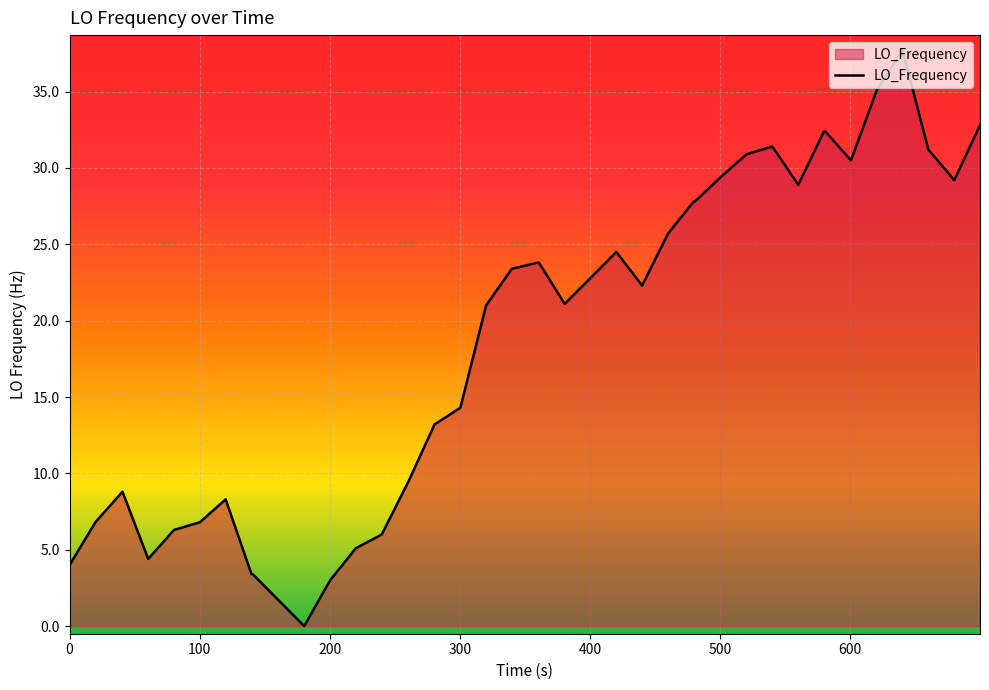

What is the maximum value shown in the chart?

37.7